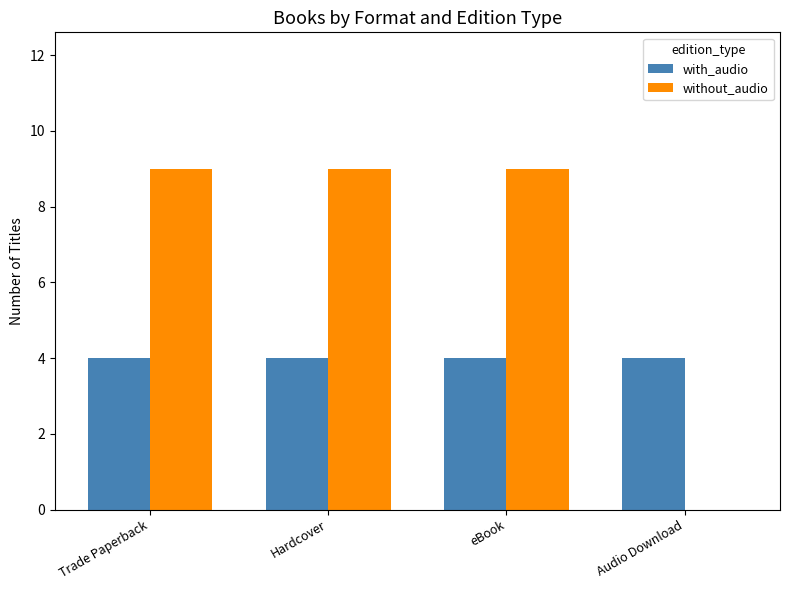

The with_audio series shows 4 at Trade Paperback. True or false?

True